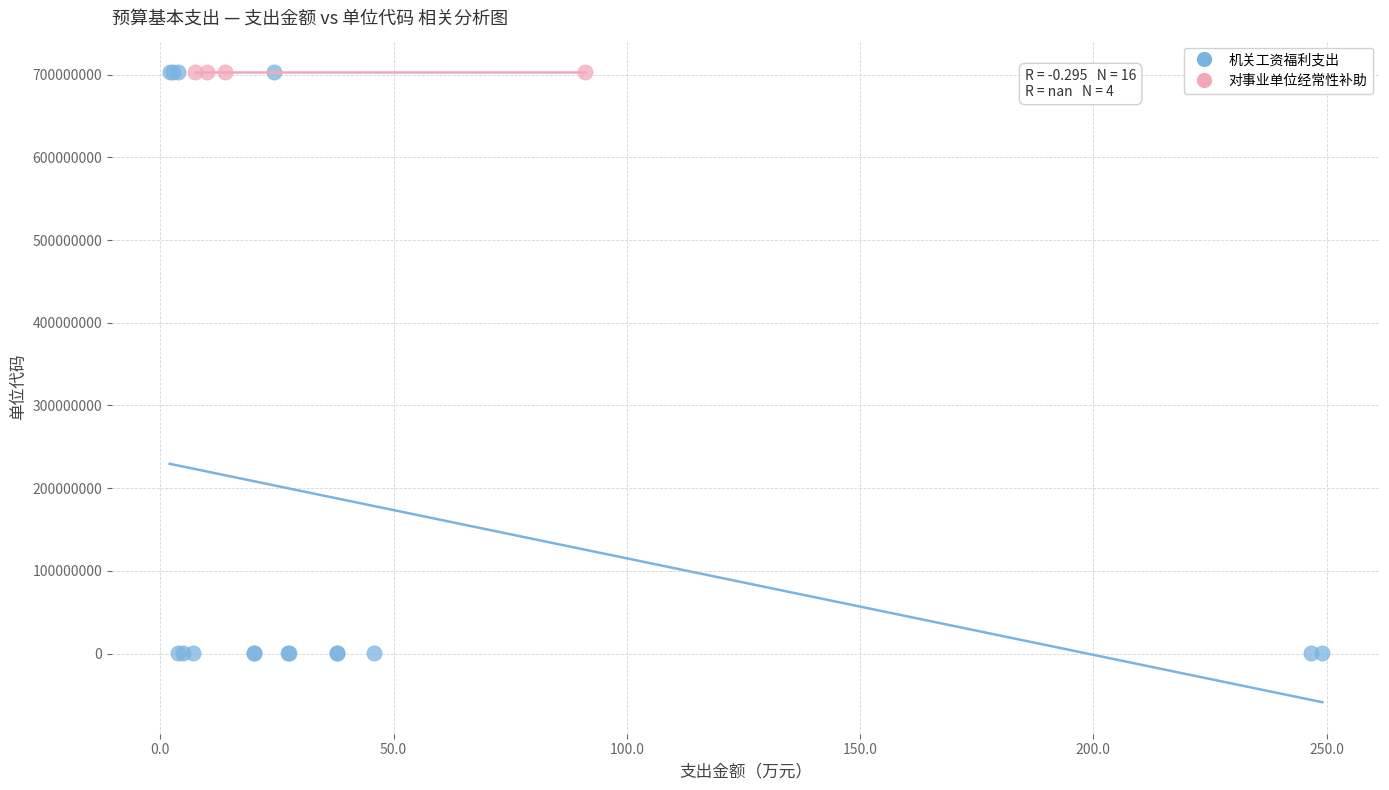

Which series contains the lowest Y value?

机关工资福利支出